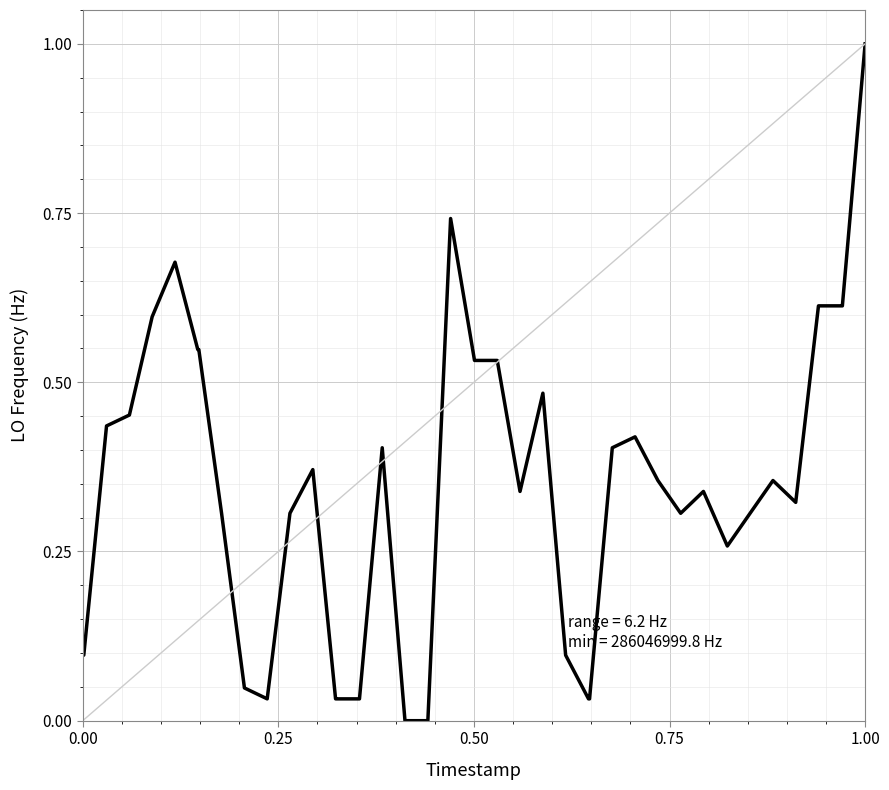

What is the difference between the maximum and minimum values?

1.0